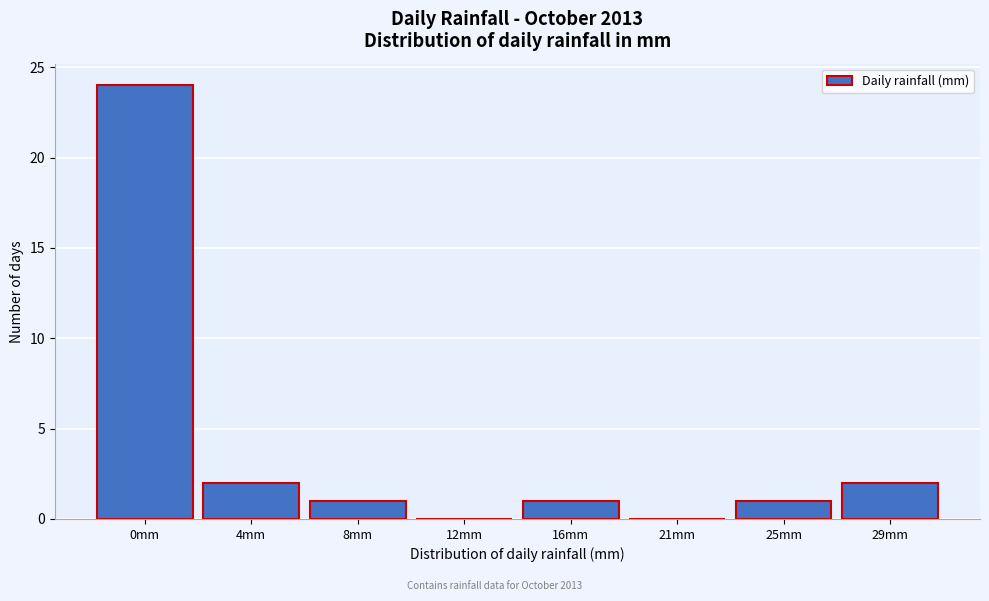

Reading left to right, what are all the values shown in this chart?

0mm=24	4mm=2	8mm=1	12mm=0	16mm=1	21mm=0	25mm=1	29mm=2